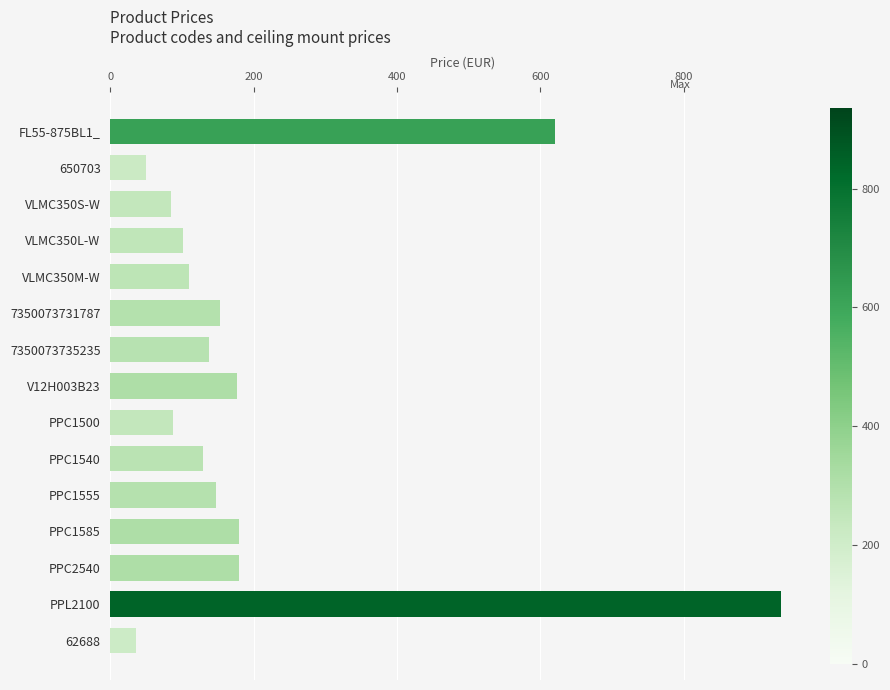

Read the value at PPL2100.

936.0